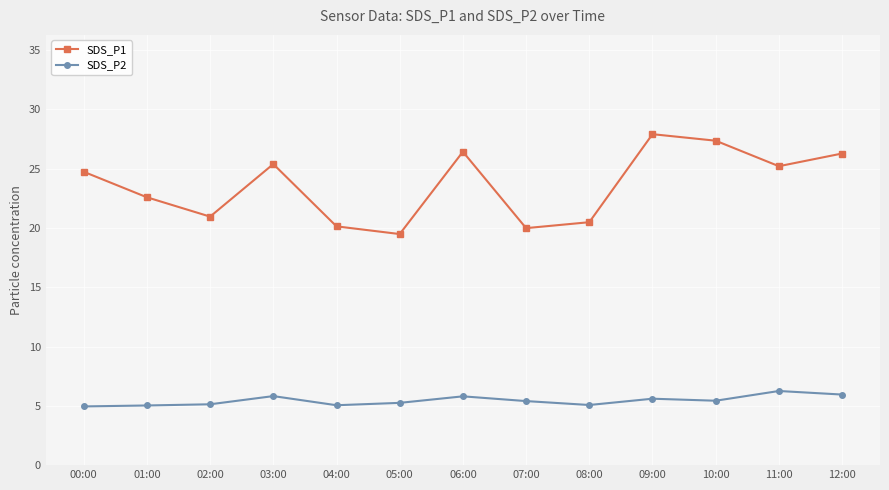

At which category does the chart reach its peak across all series?

09:00